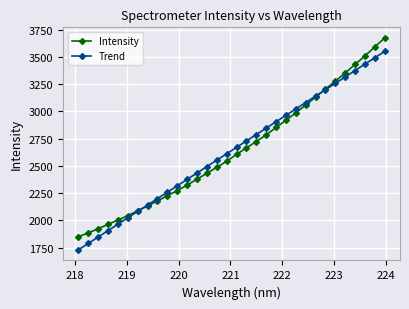

Count the number of categories in the chart.

32